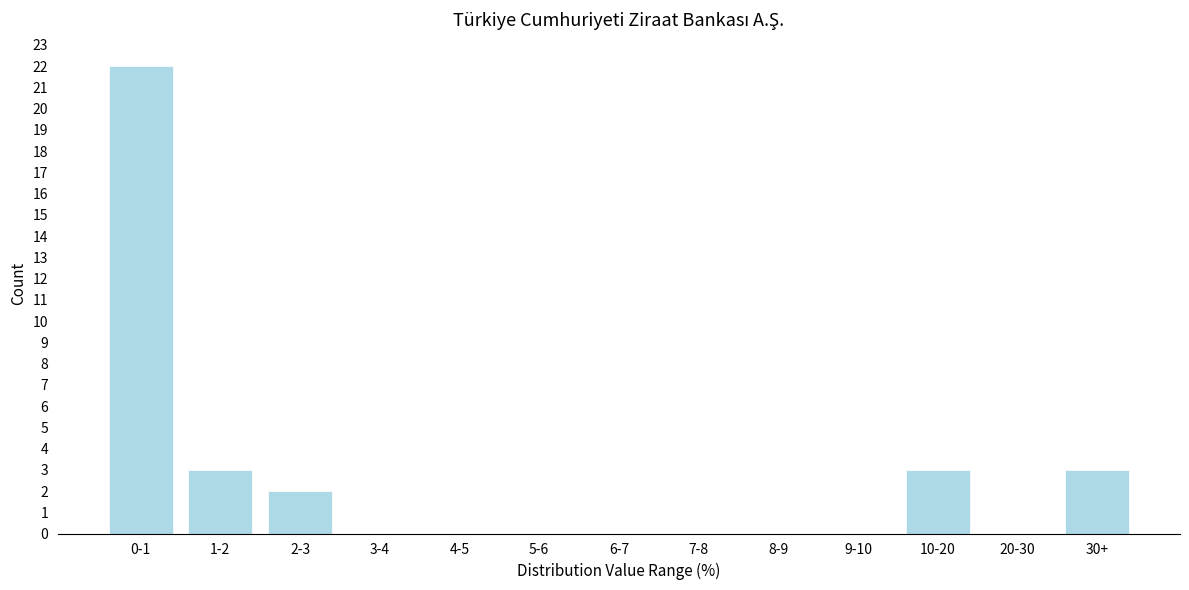

Reading left to right, list all the values displayed in this chart.

0-1=22	1-2=3	2-3=2	3-4=0	4-5=0	5-6=0	6-7=0	7-8=0	8-9=0	9-10=0	10-20=3	20-30=0	30+=3